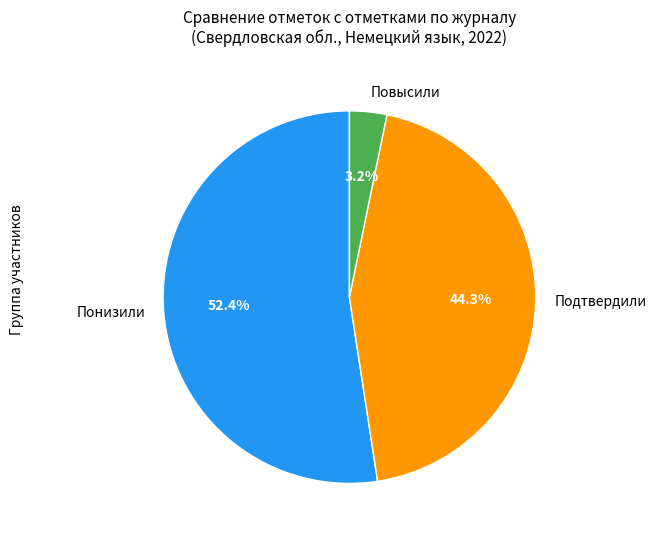

To the nearest percent, what is the difference between the largest and smallest slice percentages?

49%